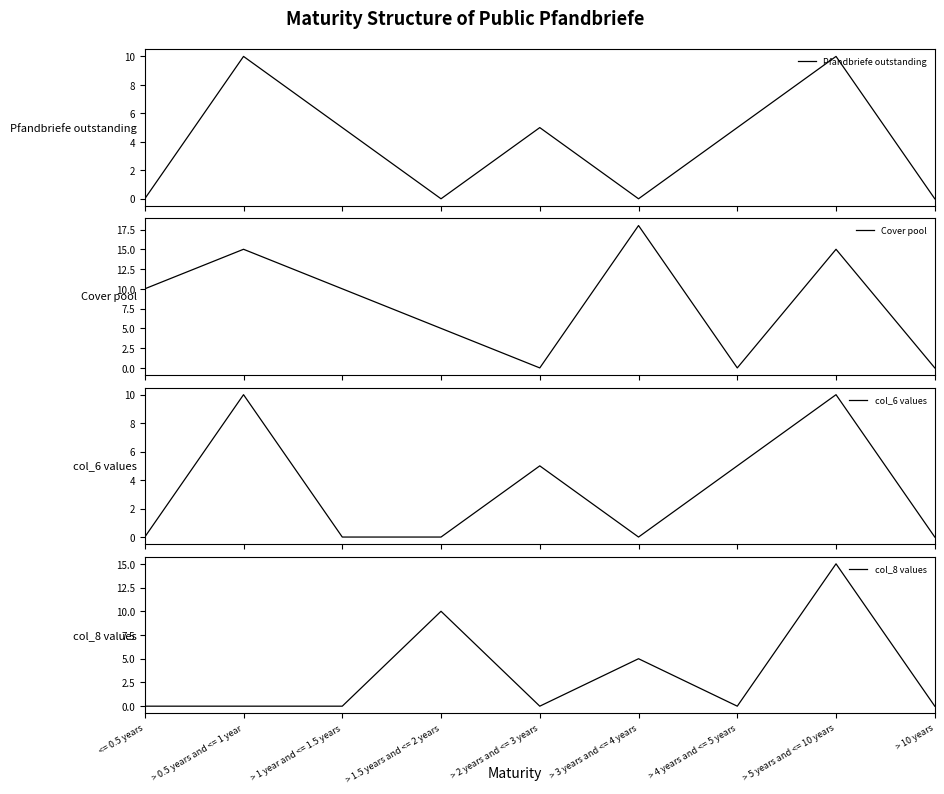

Reading right to left, list all the values displayed in this chart.

Pfandbriefe outstanding: 0	10	5	0	5	0	5	10	0
Cover pool: 0	15	0	18	0	5	10	15	10
col_6 values: 0	10	5	0	5	0	0	10	0
col_8 values: 0	15	0	5	0	10	0	0	0